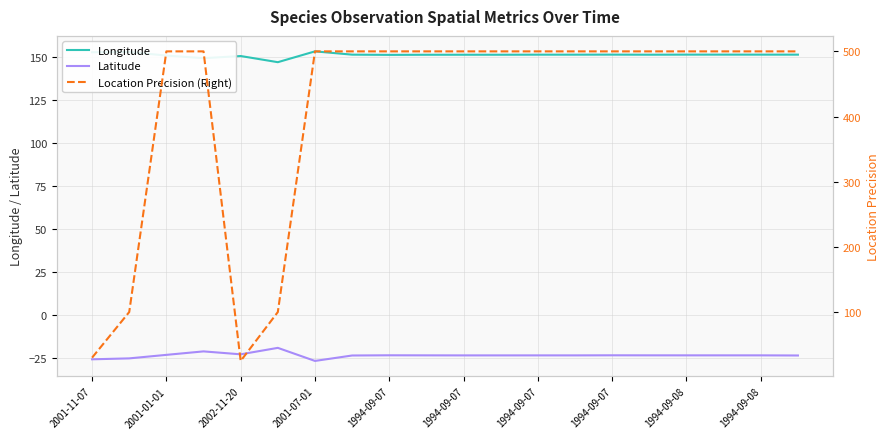

What is the value of the Location Precision (Right) point at the 10th from the left?

500.0